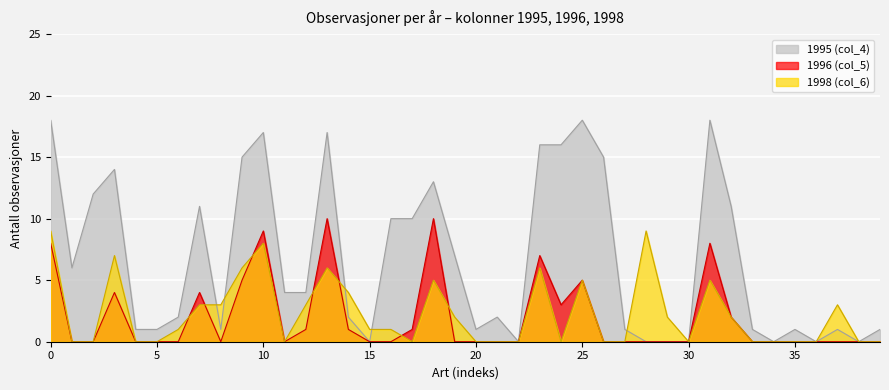

What is the label of the 19th point from the left?

18